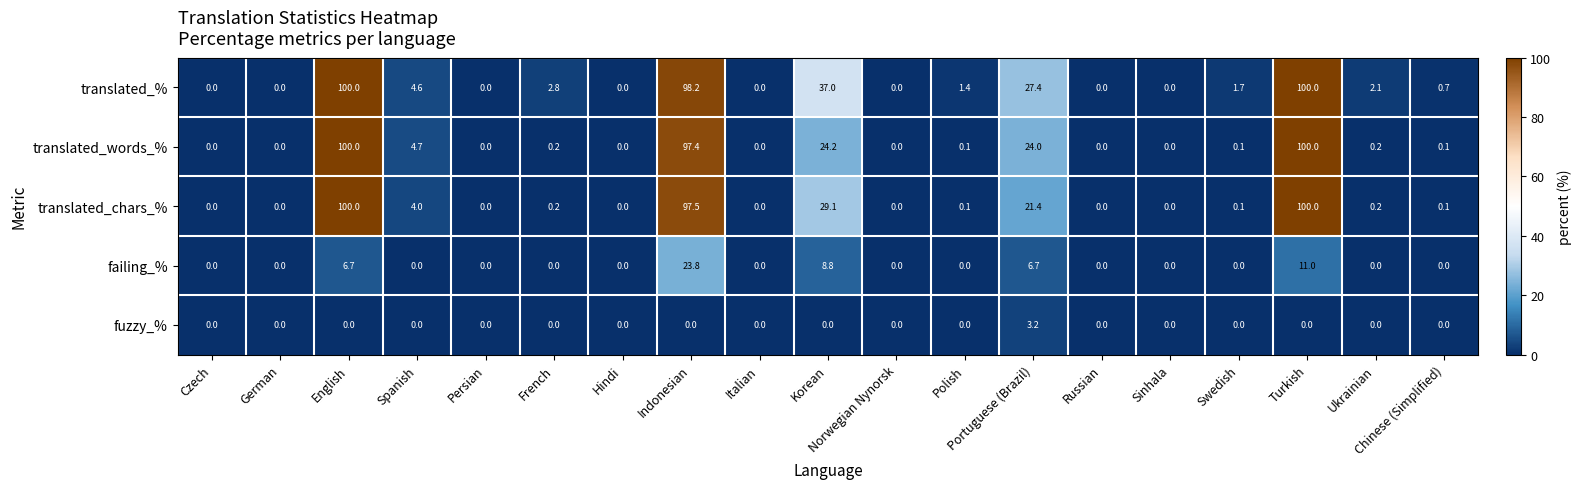

What is the difference between the translated_% values at English and French?

97.2